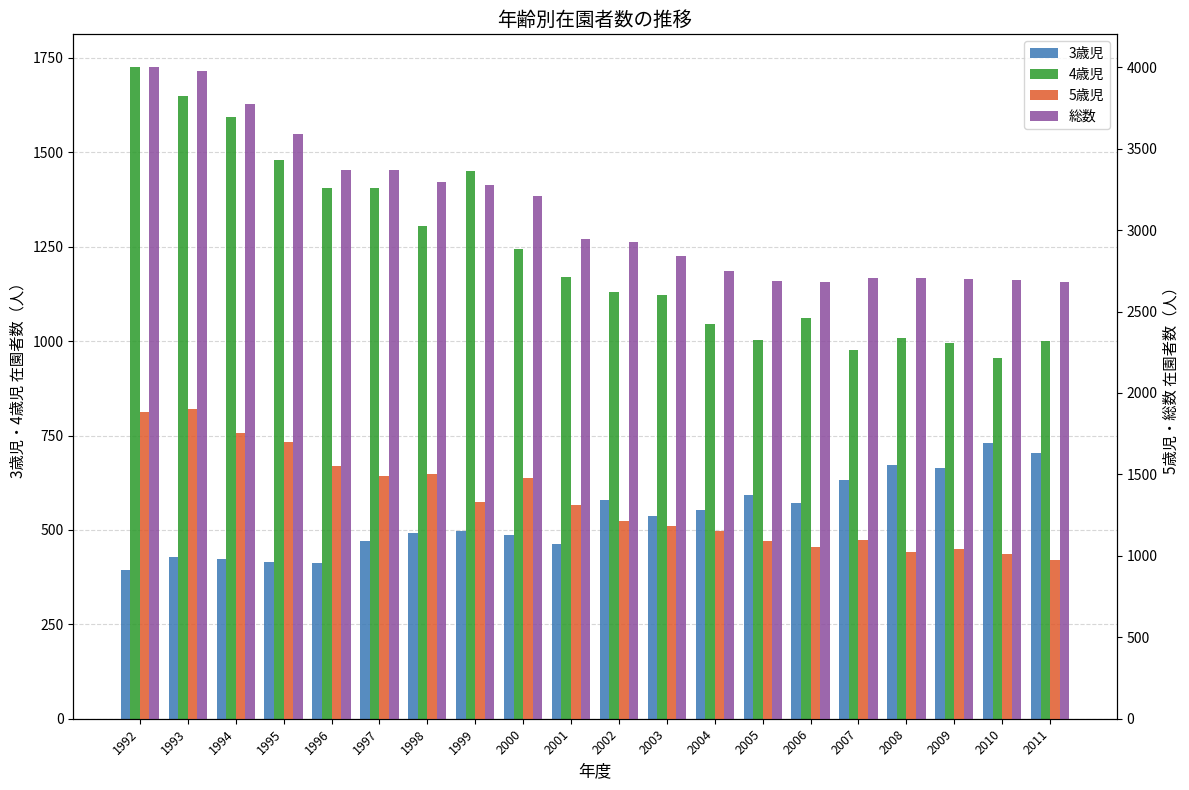

The 5歳児 series shows 2184 at 2002. True or false?

False